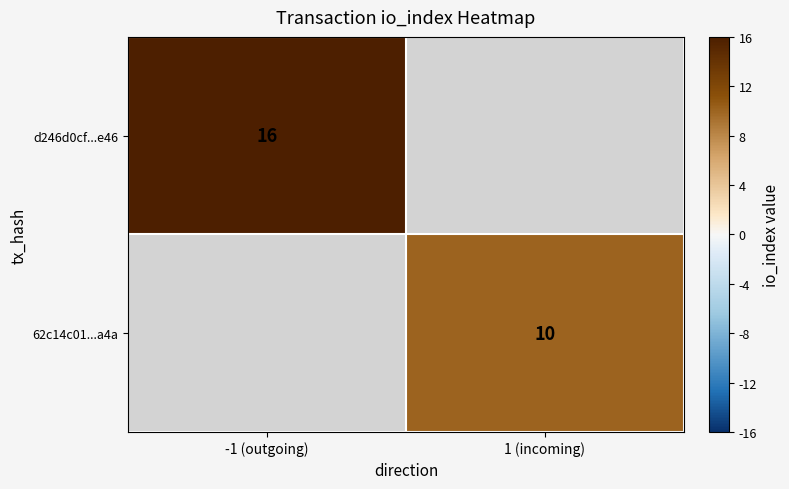

Is the value of d246d0cf...e46 at -1 (outgoing) greater than the value of 62c14c01...a4a at 1 (incoming)?

Yes